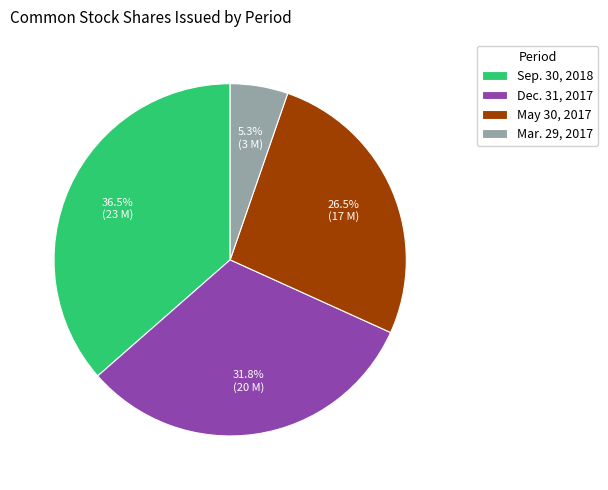

How many segments does this pie chart have?

4